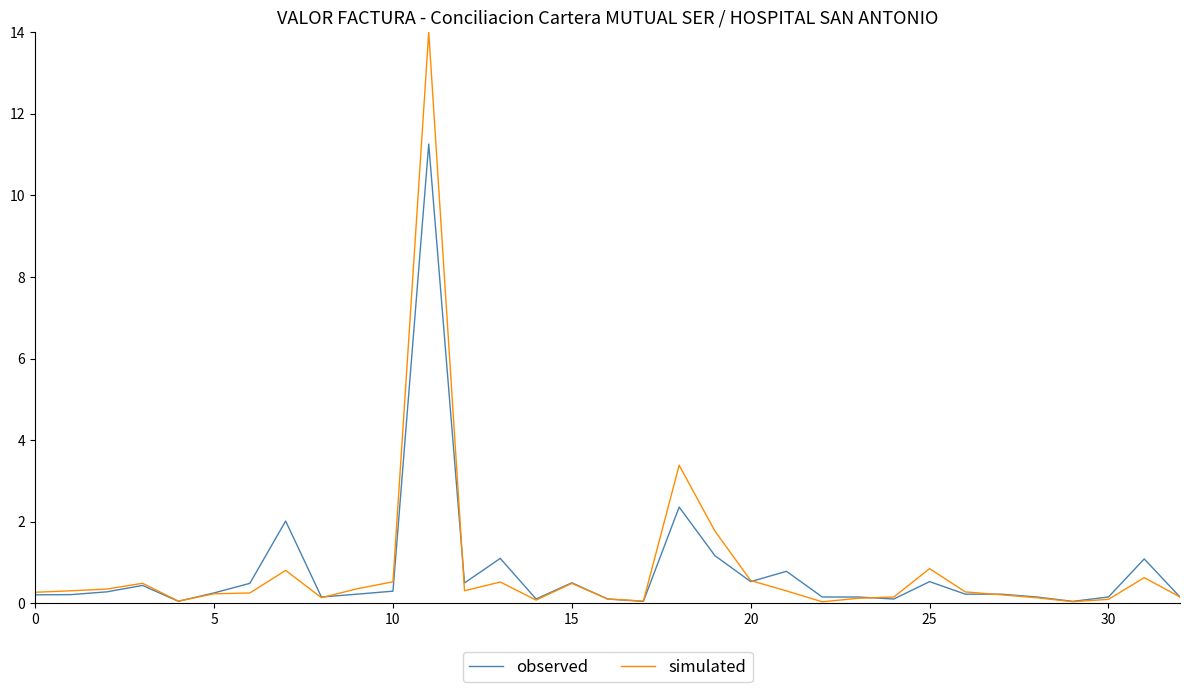

Which series has the largest range (max minus min)?

simulated